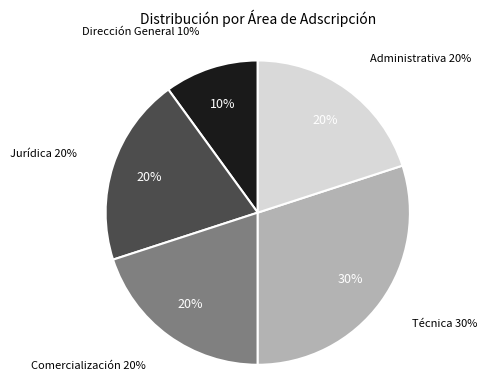

How many slices are in this pie chart?

5